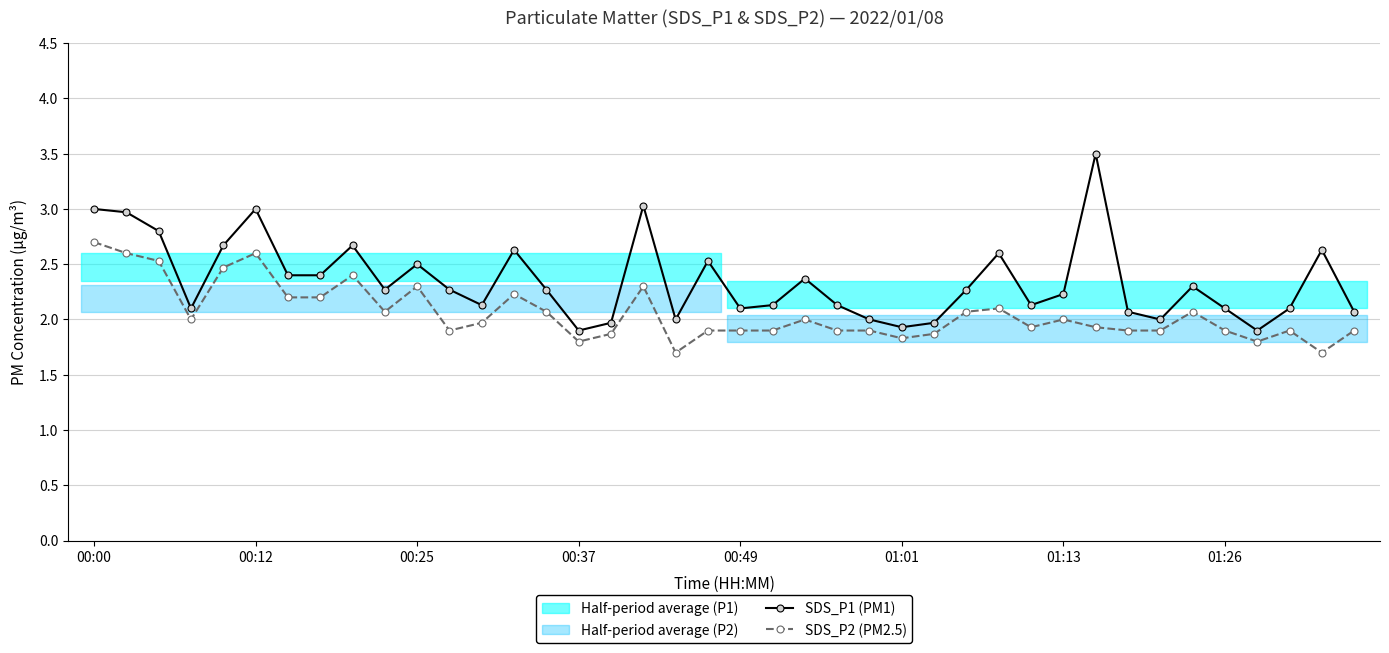

True or false: SDS_P2 (PM2.5) and SDS_P1 (PM1) intersect in this chart.

False